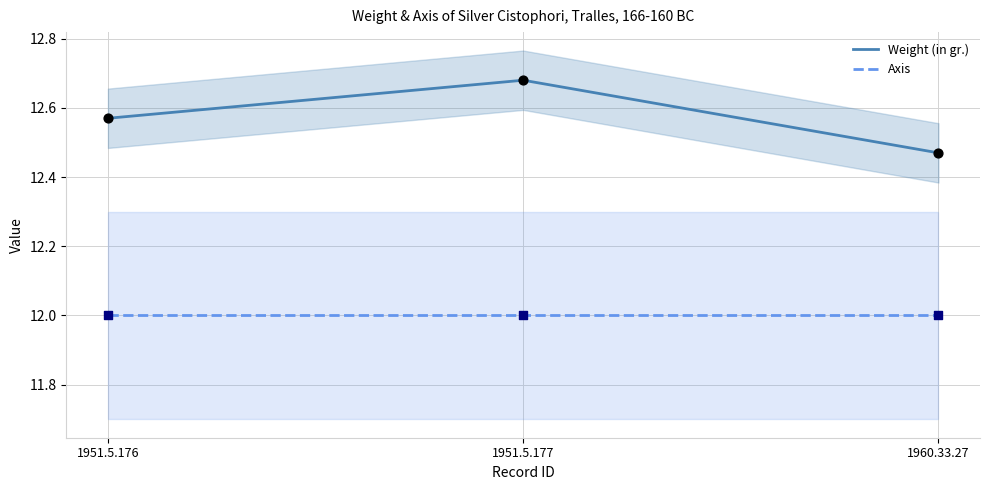

What is the total value across all series at 1960.33.27?

24.5